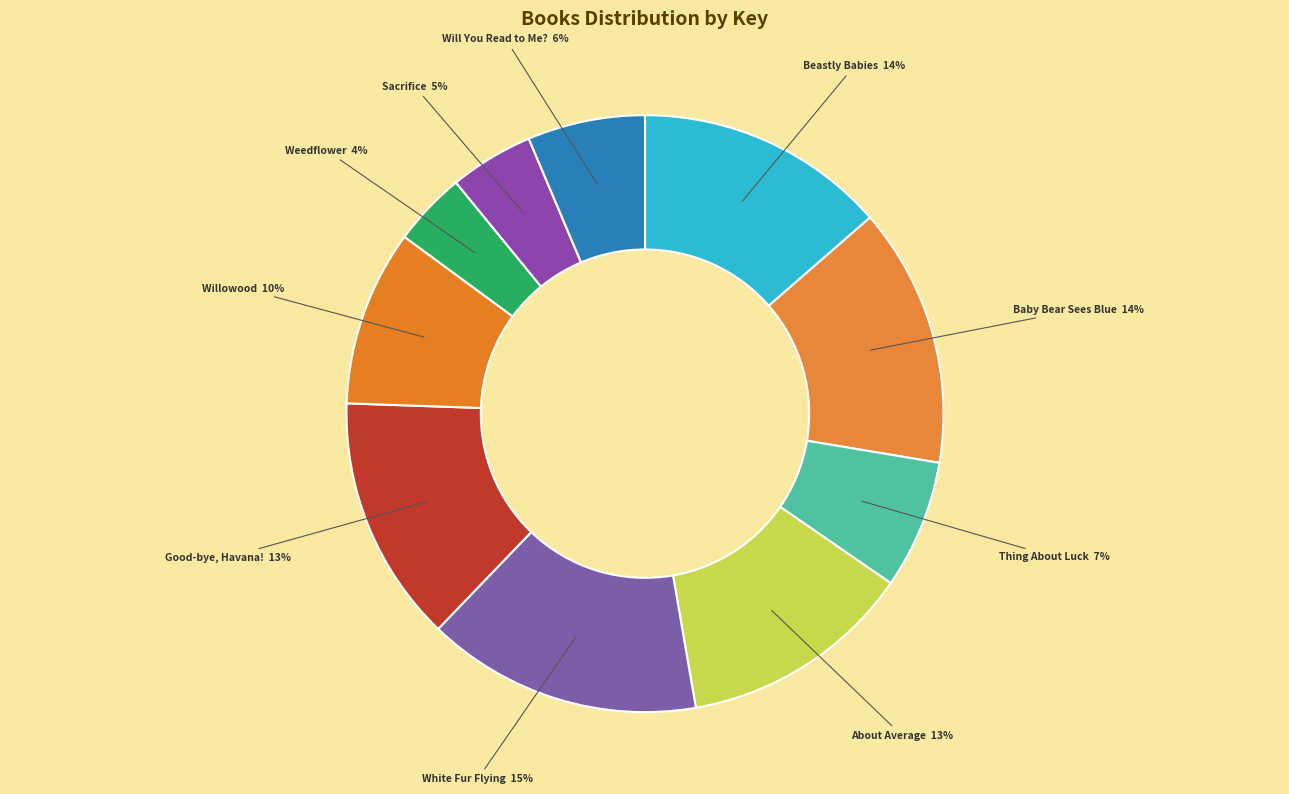

Between Will You Read to Me? and Thing About Luck, which is larger?

Thing About Luck